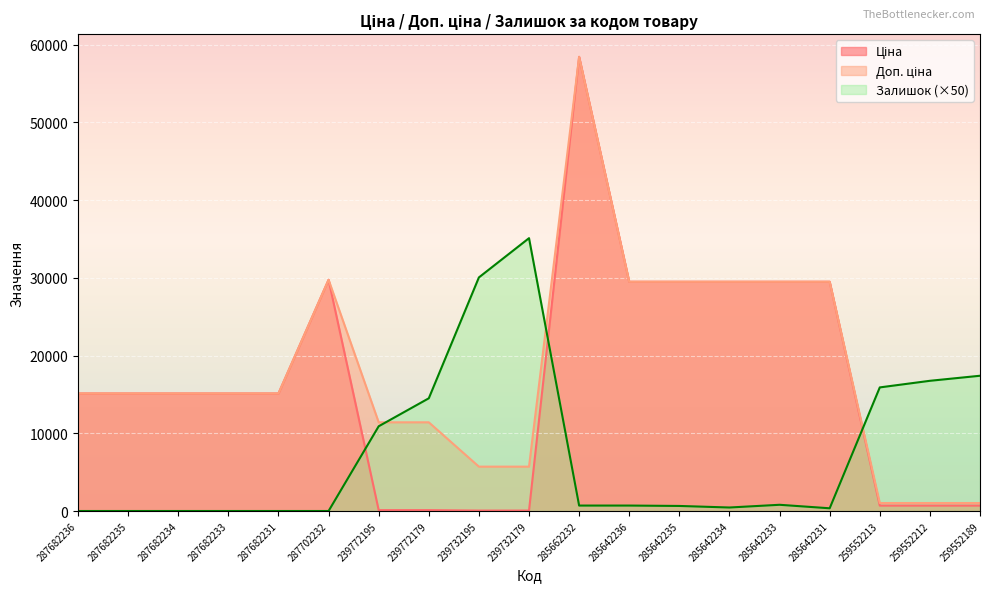

What is the sum of all Ціна values?

313654.7